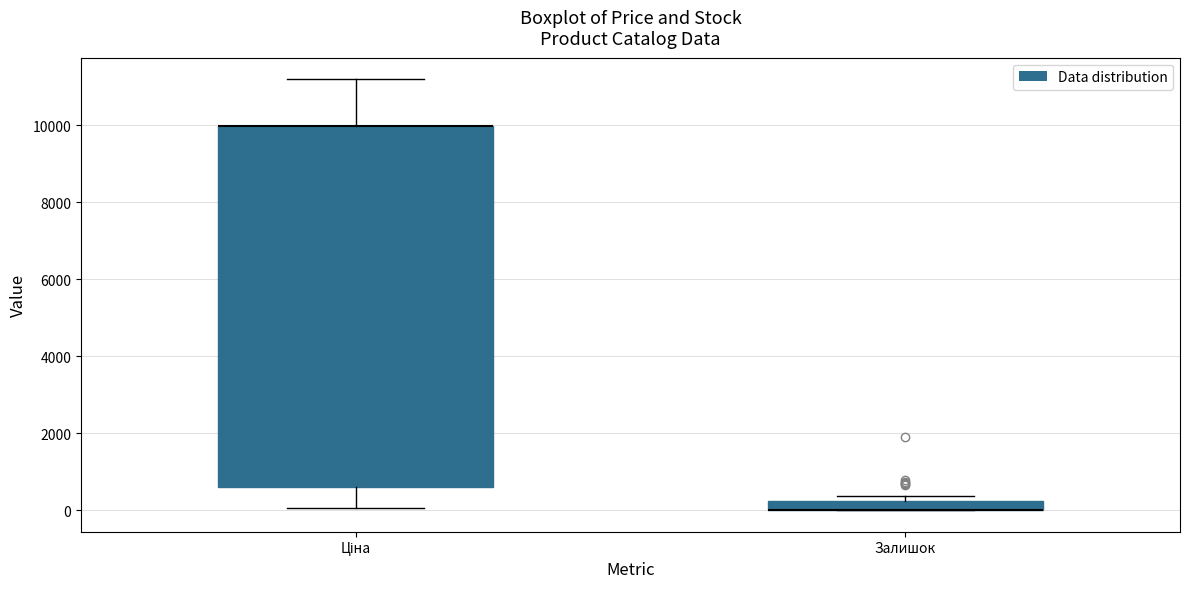

Which box is the tallest, from its lower edge to its upper edge?

Ціна